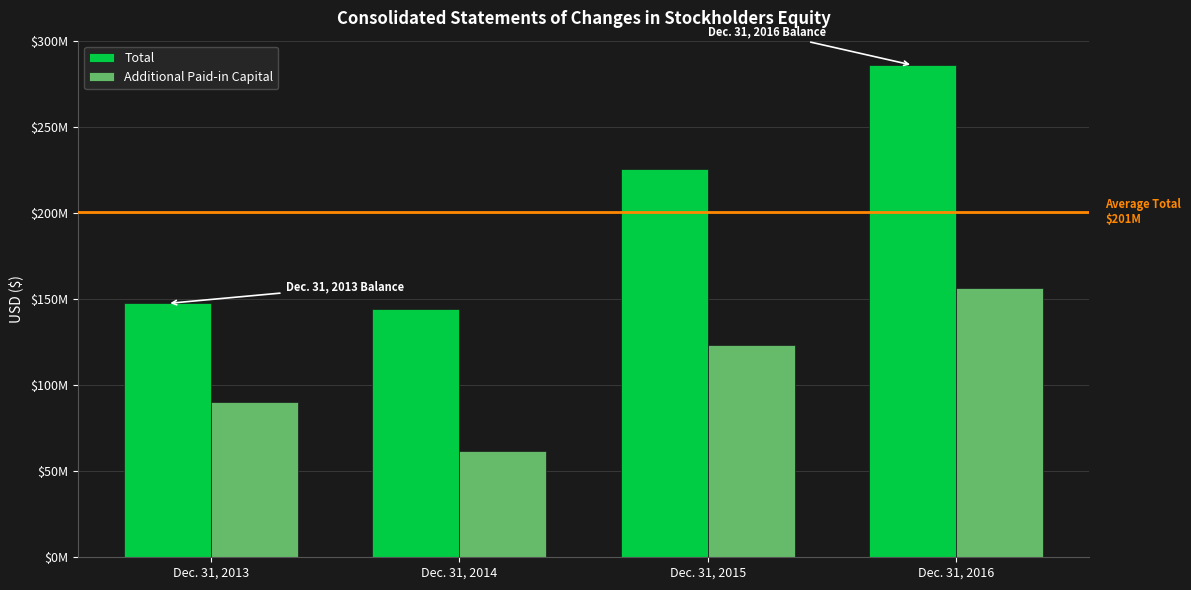

What is the value of the Total bar at the 2nd from the left?

144078509